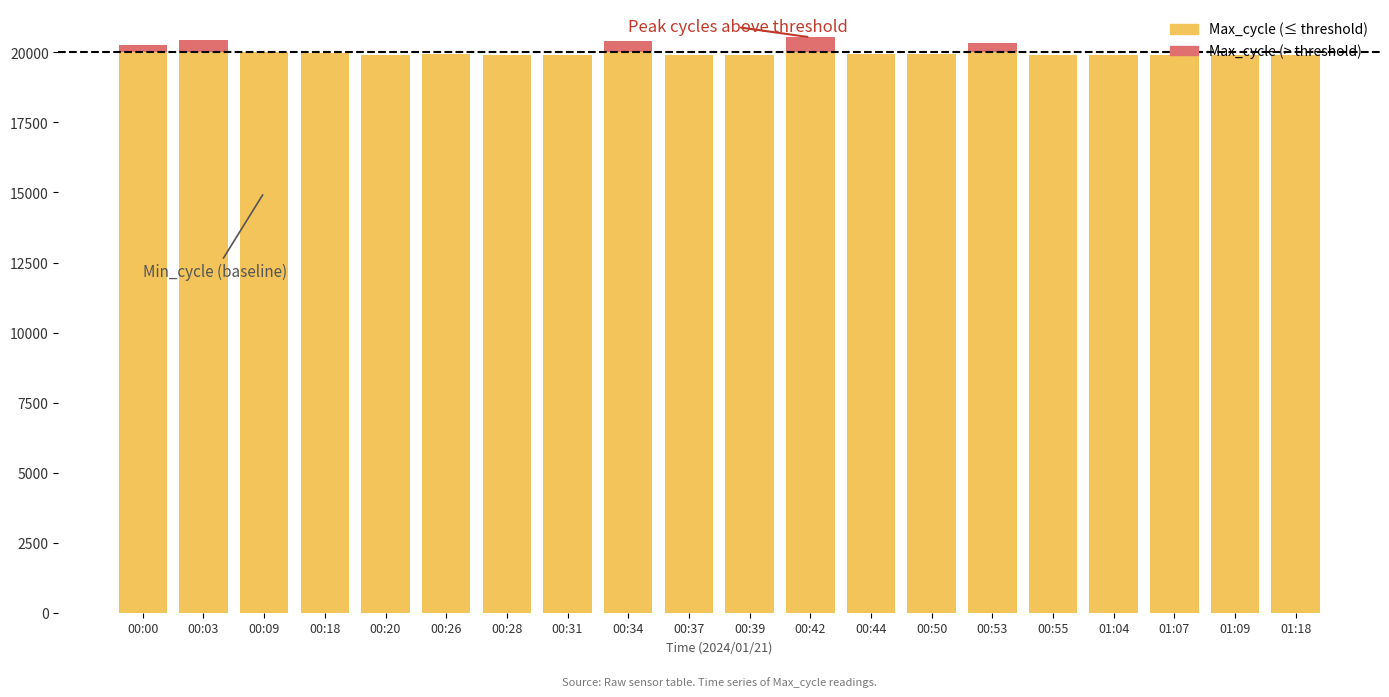

Are the bars horizontal?

No